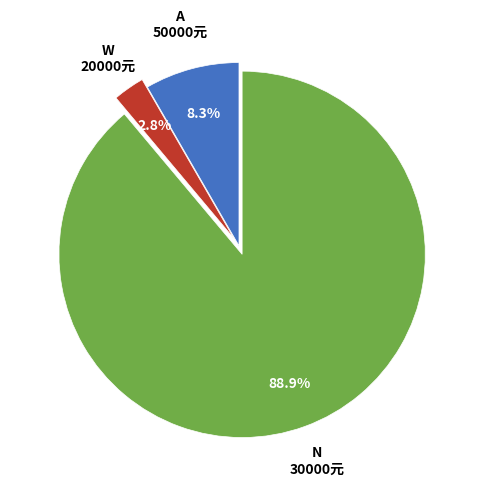

Which category has the smallest portion of the pie?

20000元